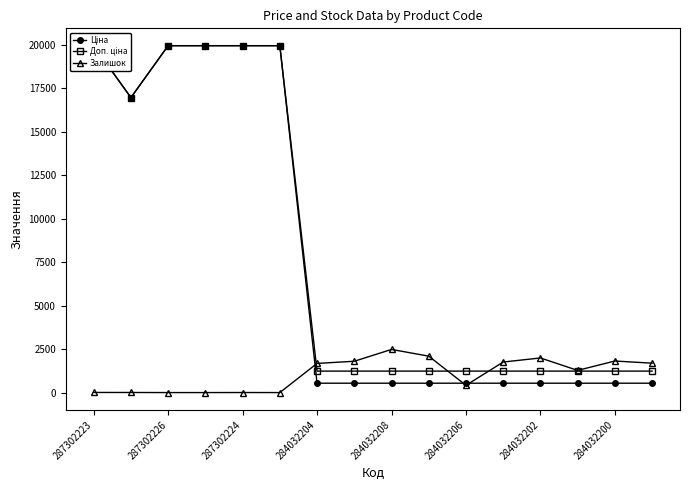

True or false: Залишок has more than 1 points higher than both neighbors.

True